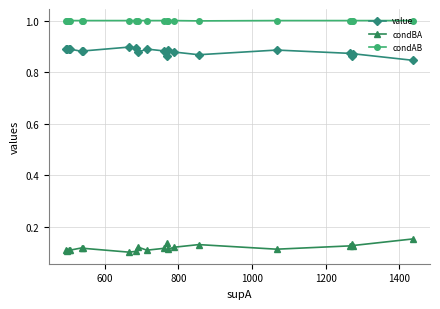

At how many categories does at least one series exceed 0?

20